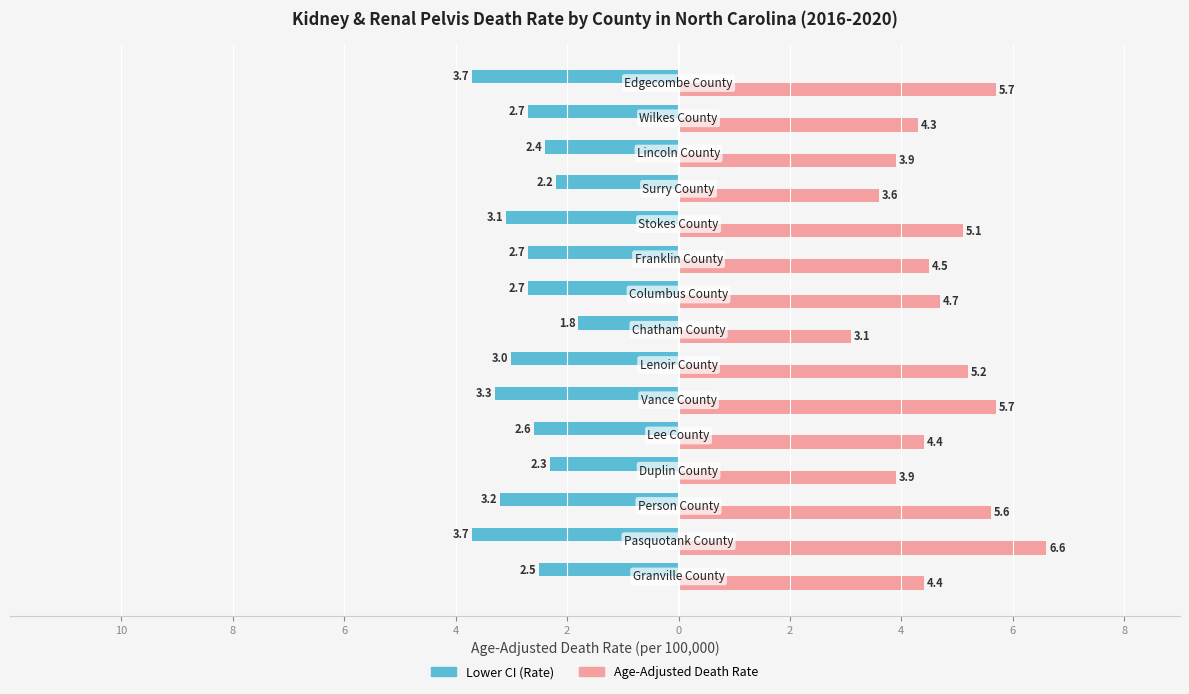

What is the sum of all Age-Adjusted Death Rate values?

70.7